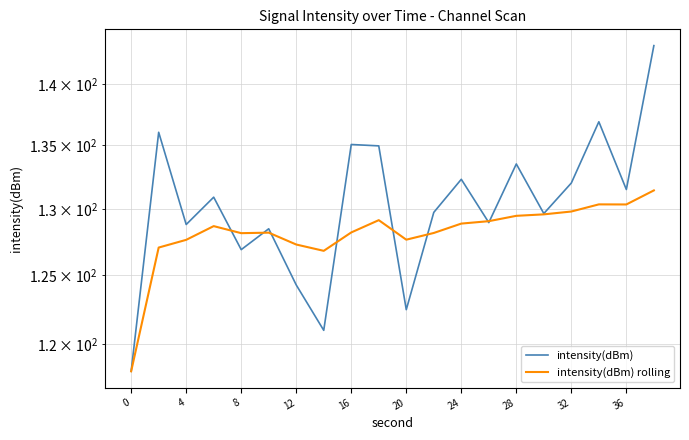

List the series in order of their overall mean, lowest first.

intensity(dBm) rolling, intensity(dBm)